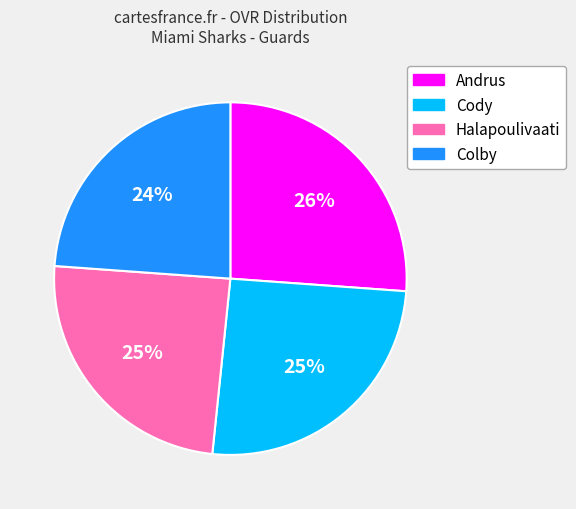

To the nearest percent, what is the average slice percentage?

25%